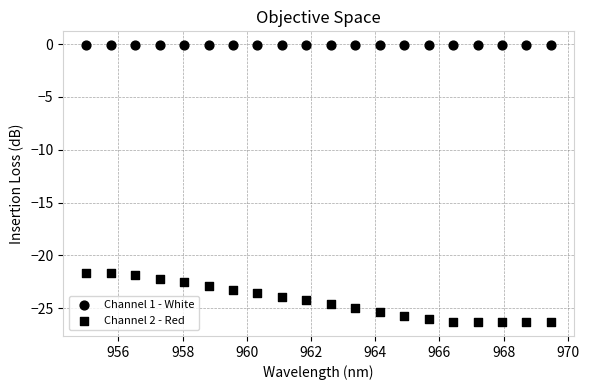

Count the number of points in this scatter plot.

40